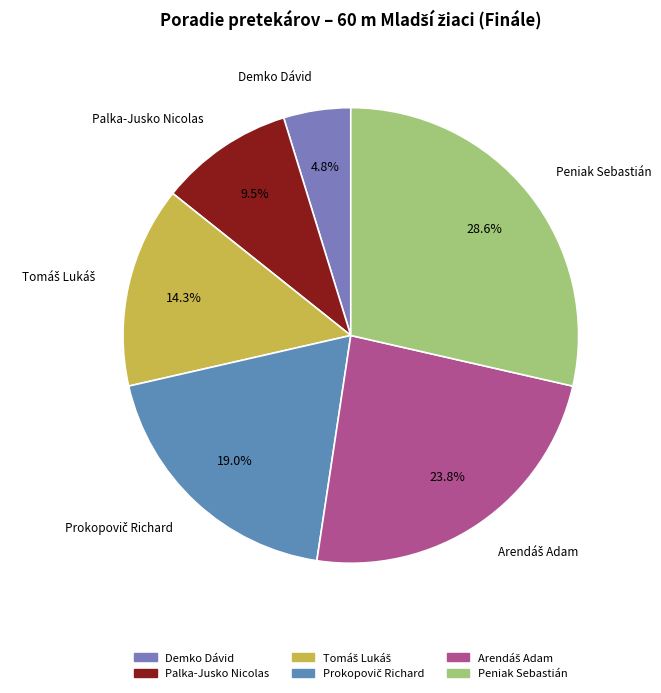

Which category has the smallest portion of the pie?

Demko Dávid